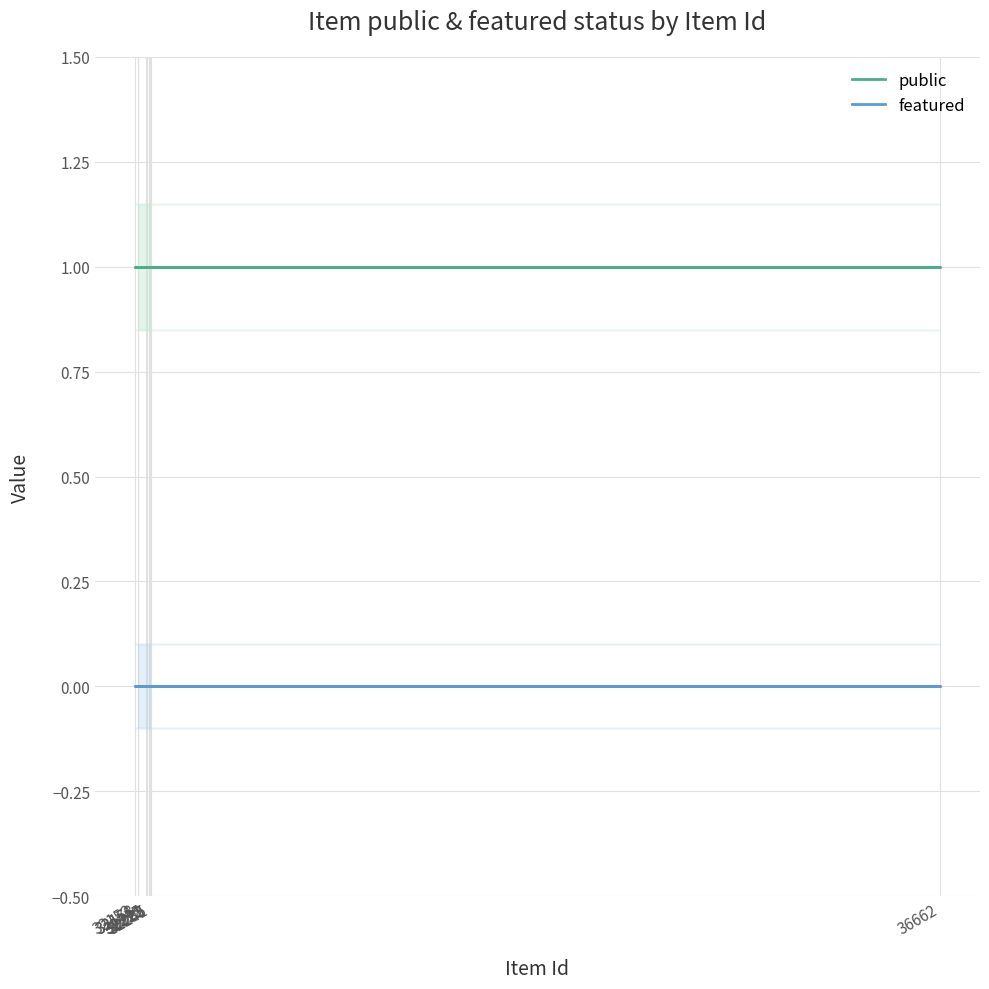

What is the label of the 9th point from the left?

32171